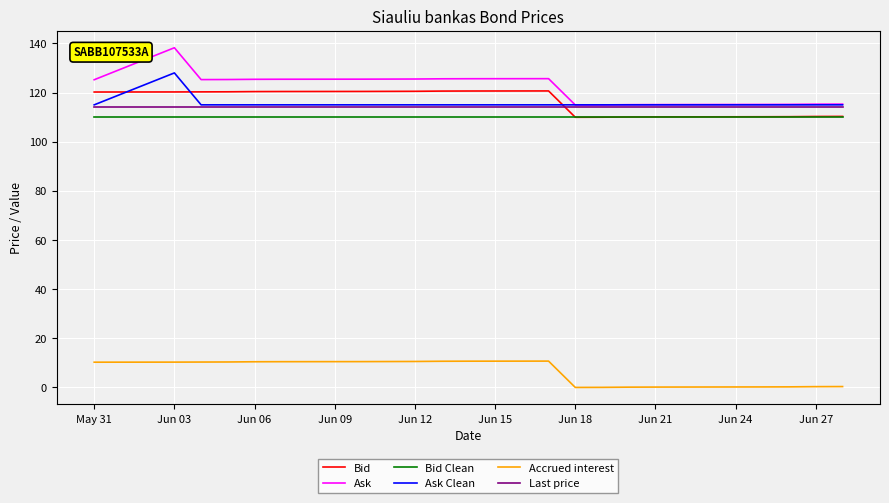

True or false: Ask and Bid Clean intersect in this chart.

False